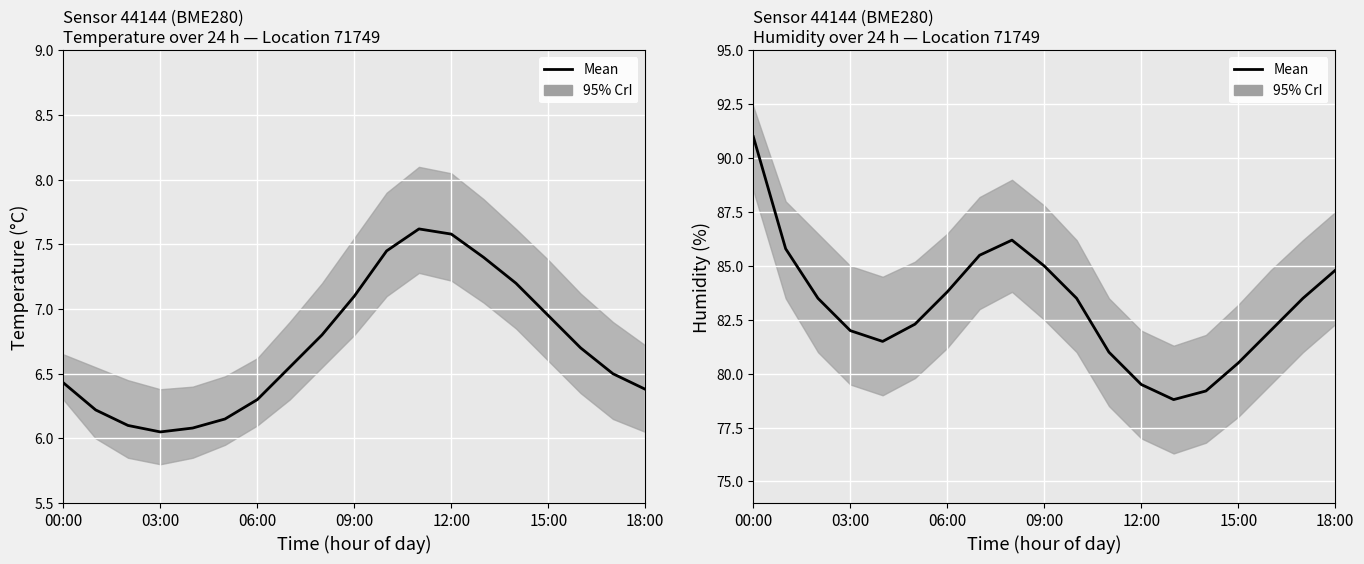

What is the sum of all values?

1579.4